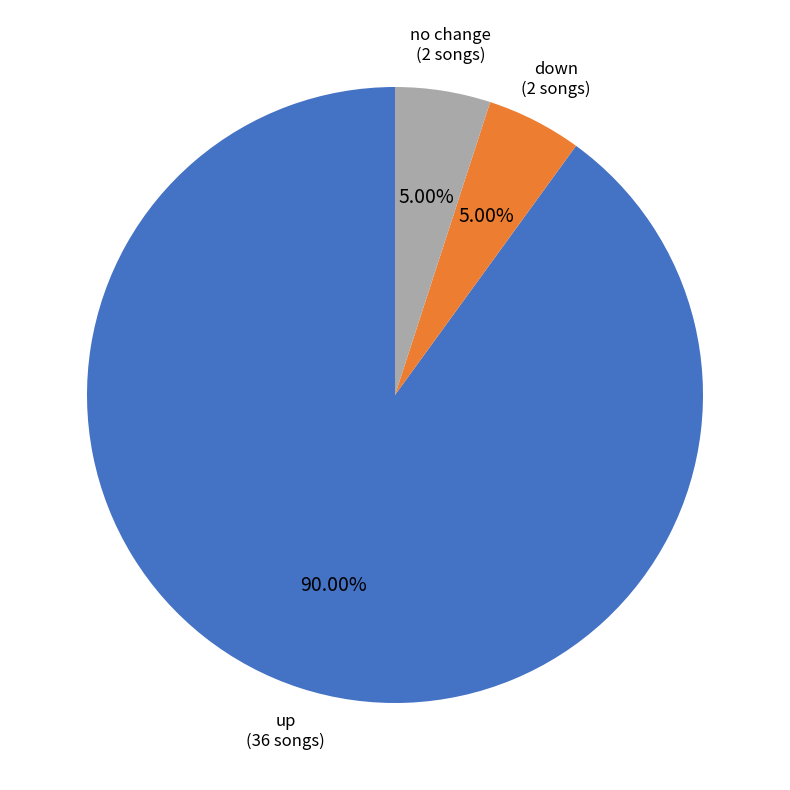

Approximately how many times larger is the value at up compared to no change?

18.0